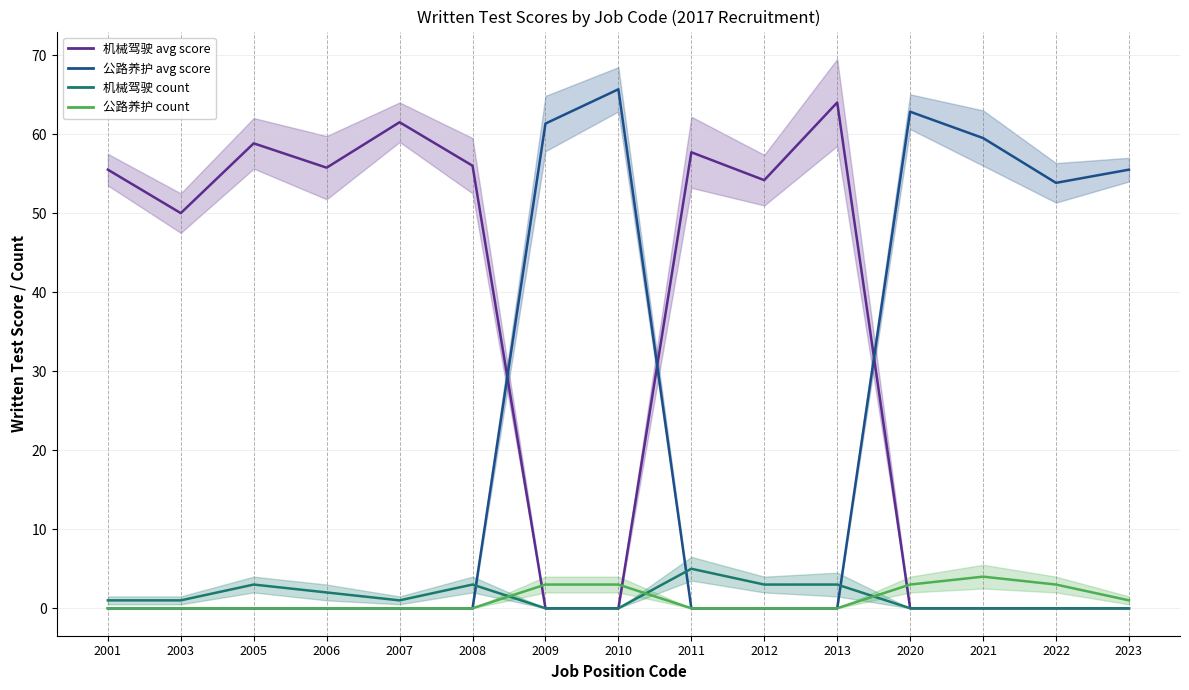

What is the total value across all series at 2010?

68.7